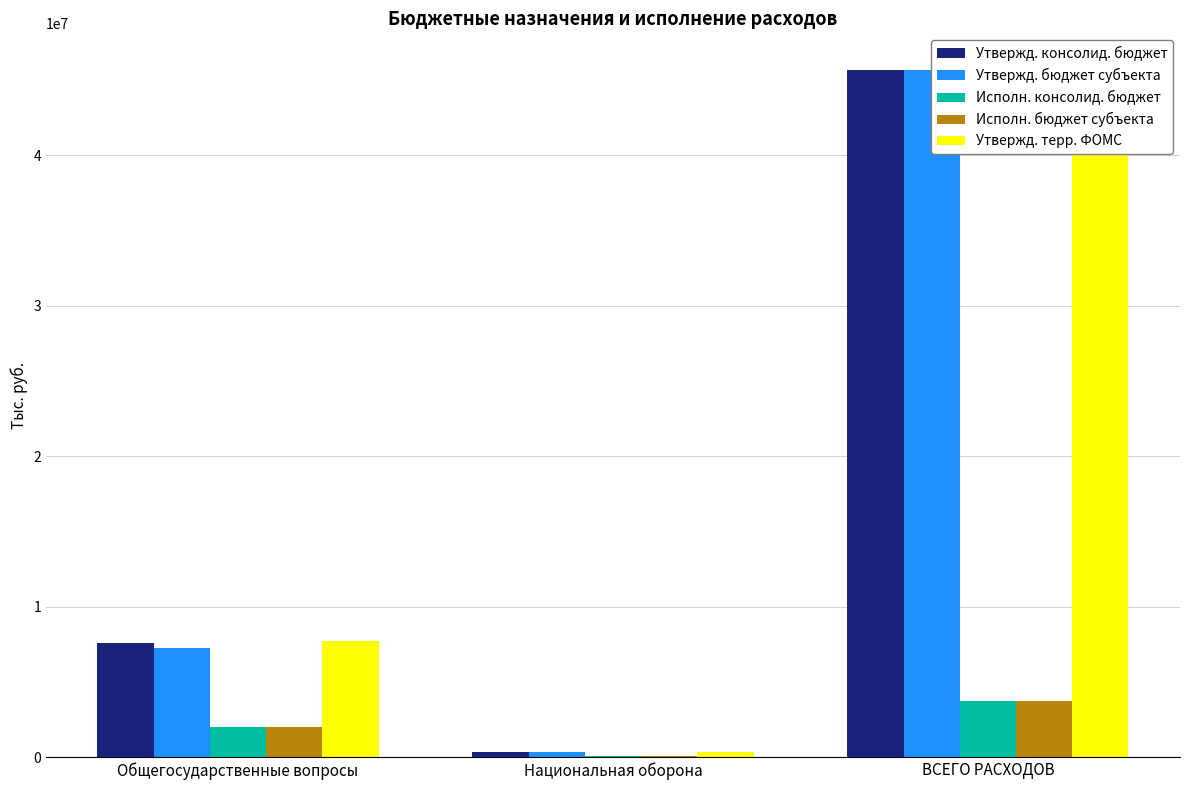

Rank the categories by Исполн. бюджет субъекта value from lowest to highest.

Национальная оборона, Общегосударственные вопросы, ВСЕГО РАСХОДОВ